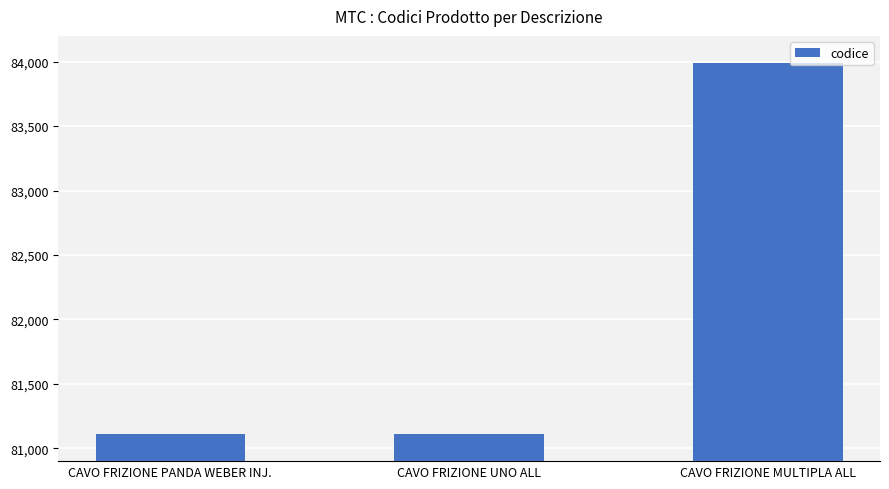

What is the value of the 1st bar from the left?

81108